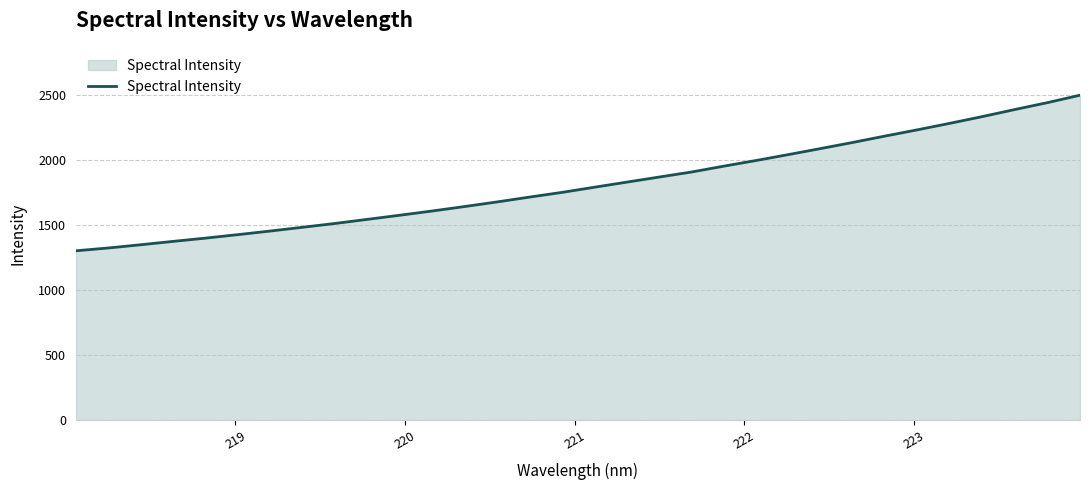

What is the difference between the maximum and minimum values?

1197.5